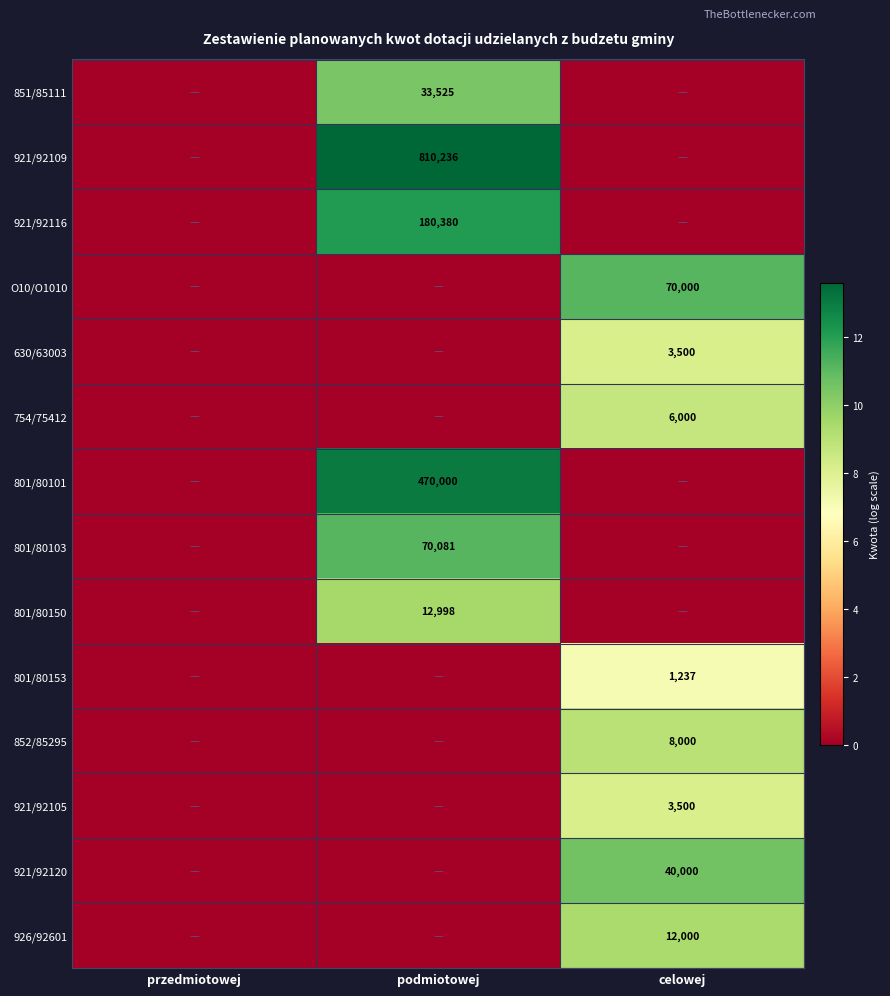

The value of 801/80103 at podmiotowej is 70081. True or false?

True